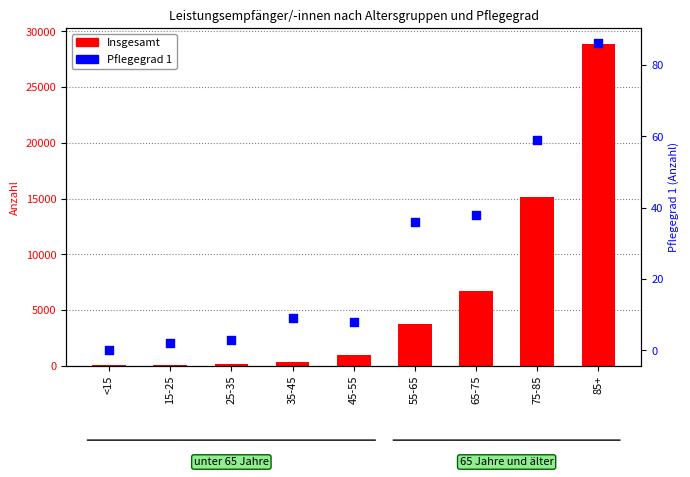

Is the value of Pflegegrad 1 at 75-85 greater than the value of Insgesamt at 45-55?

No